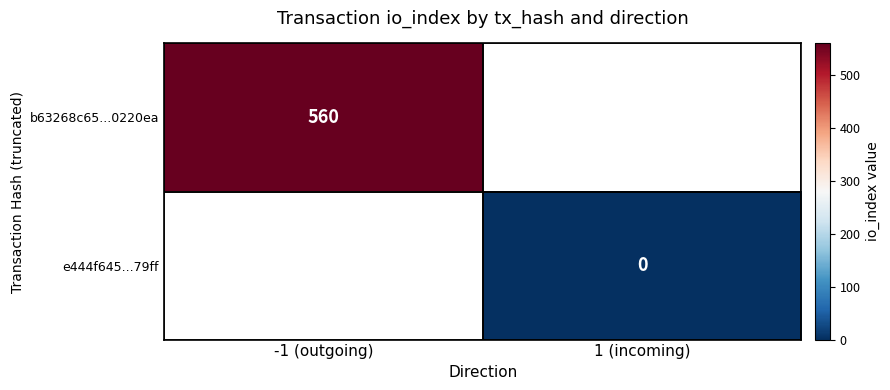

The value of b63268c65...0220ea at -1 (outgoing) is 560. True or false?

True